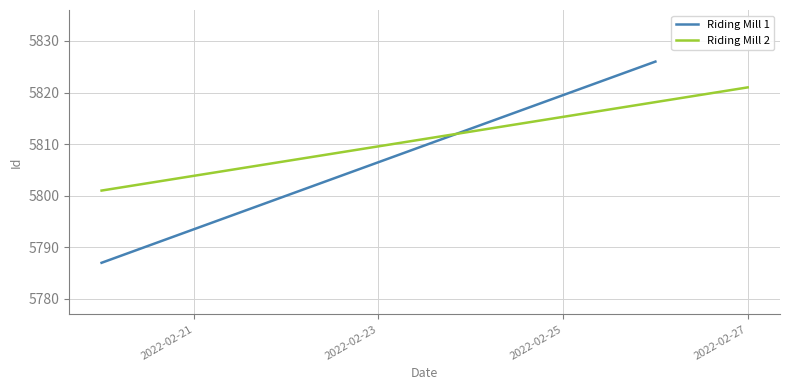

True or false: Riding Mill 2 has a value of 7693 at 2022-02-21.

False